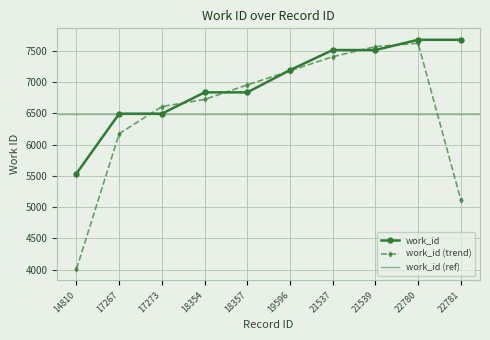

Between 22781 and 21539, which is larger?

22781